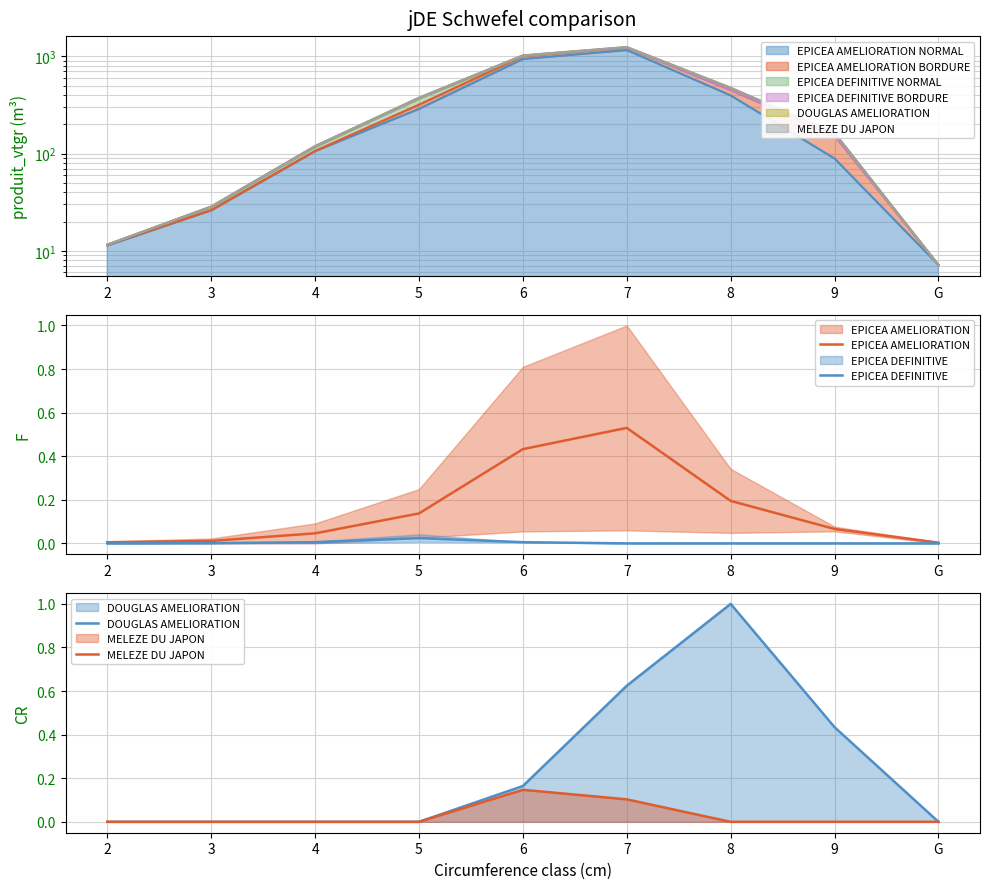

At which category does DOUGLAS AMELIORATION reach its first local peak?

8